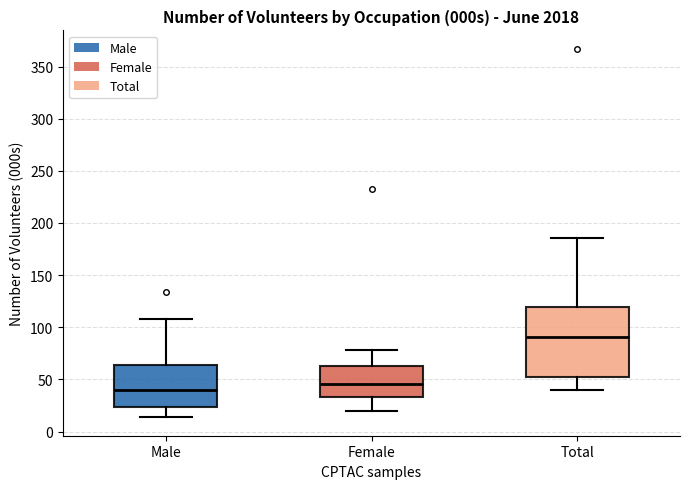

Reading left to right, transcribe this box plot: for each box, give where its median line is, the range the box spans, and where its two whiskers end, as read against the y-axis. The values are not printed on the chart, so give them approximately, as read against the axis.

Male: median 40, box 25 to 65, whiskers 15 to 110
Female: median 45, box 35 to 65, whiskers 20 to 80
Total: median 90, box 50 to 120, whiskers 40 to 185